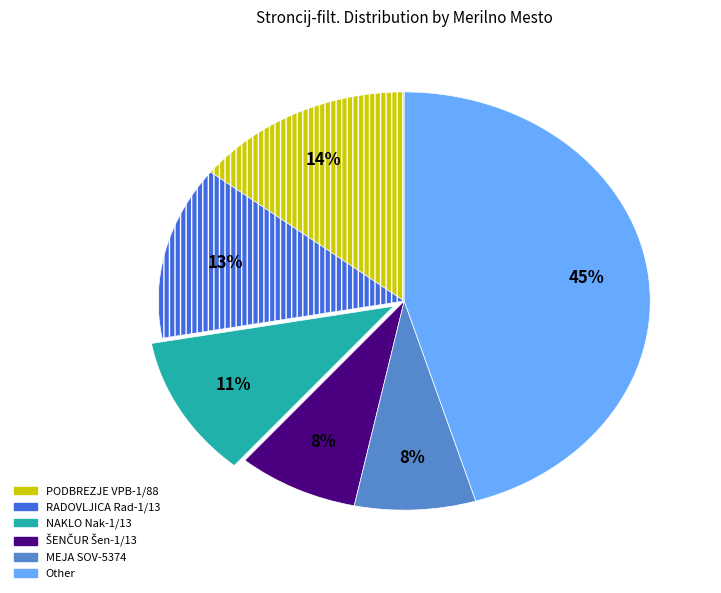

Is the sum of PODBREZJE VPB-1/88 and NAKLO Nak-1/13 greater than half?

No